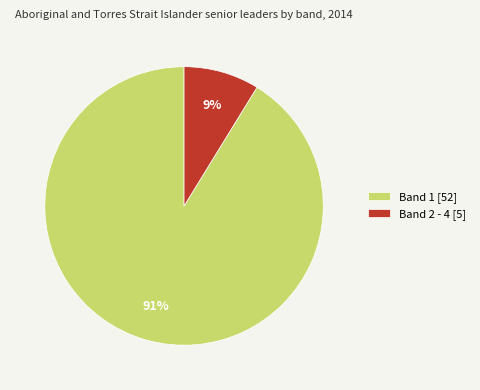

How many slices are in this pie chart?

2